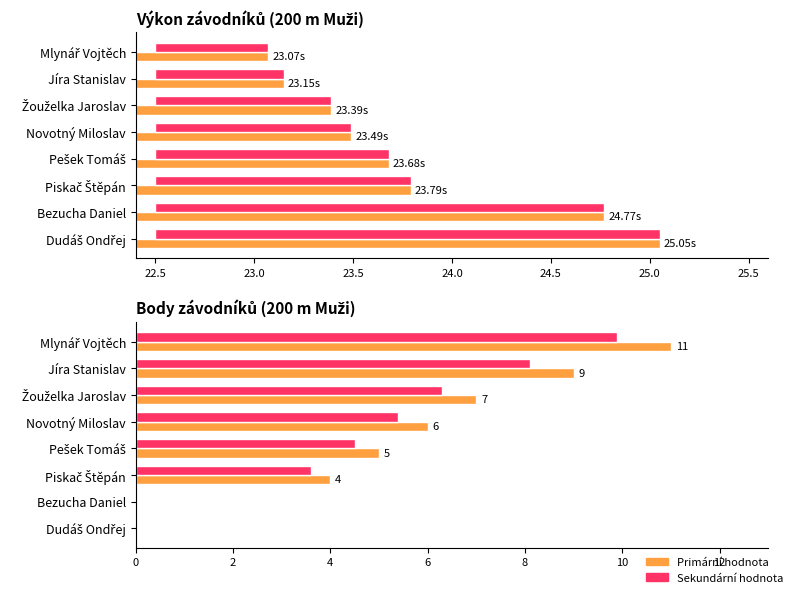

Which has a higher value, Žouželka Jaroslav or Novotný Miloslav?

Novotný Miloslav